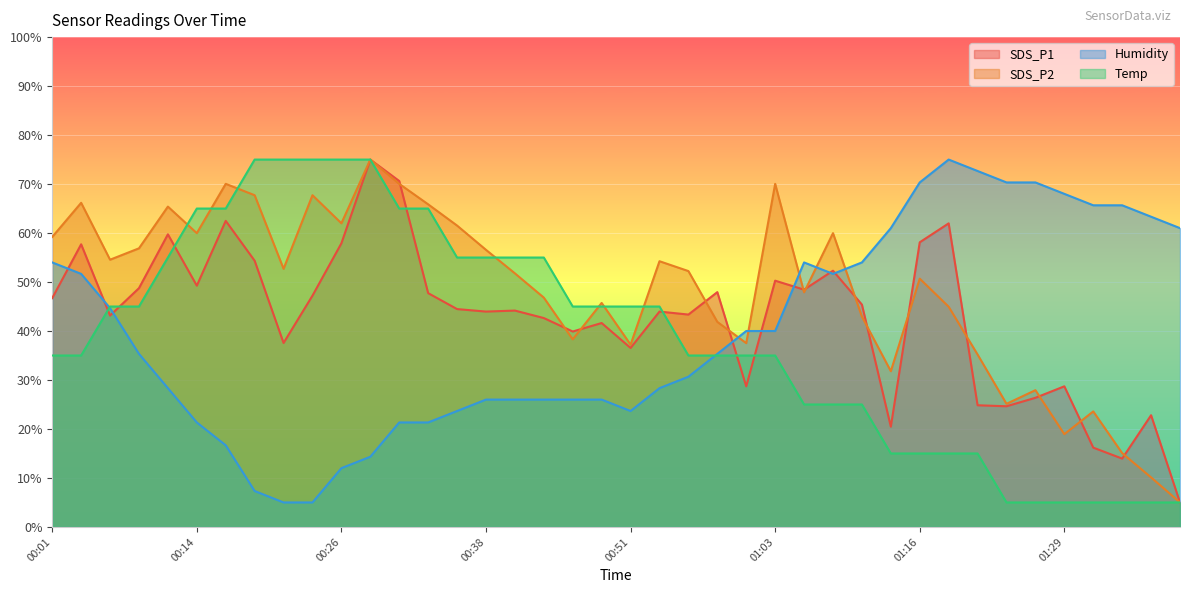

At 00:55, list the series in order from largest to smallest.

SDS_P2, SDS_P1, Temp, Humidity